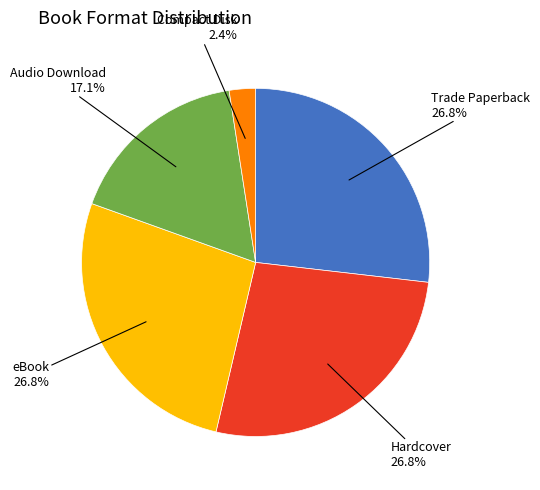

Count the number of slices in the pie.

5